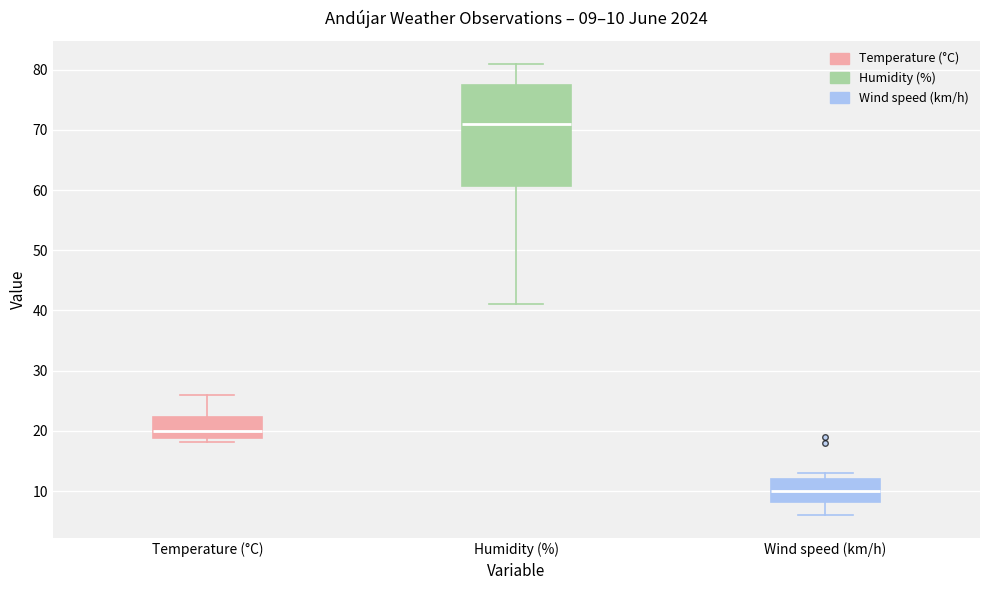

Comparing the boxes themselves (not the whiskers), which one is the tallest?

Humidity (%)